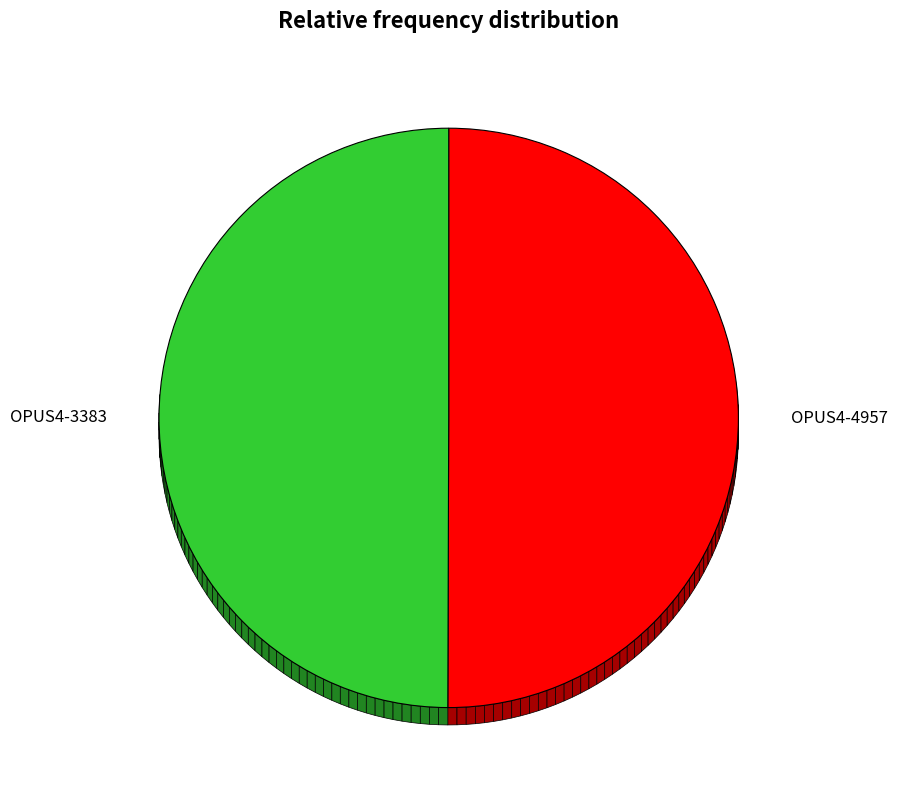

True or false: OPUS4-4957 accounts for 56% of the total.

False